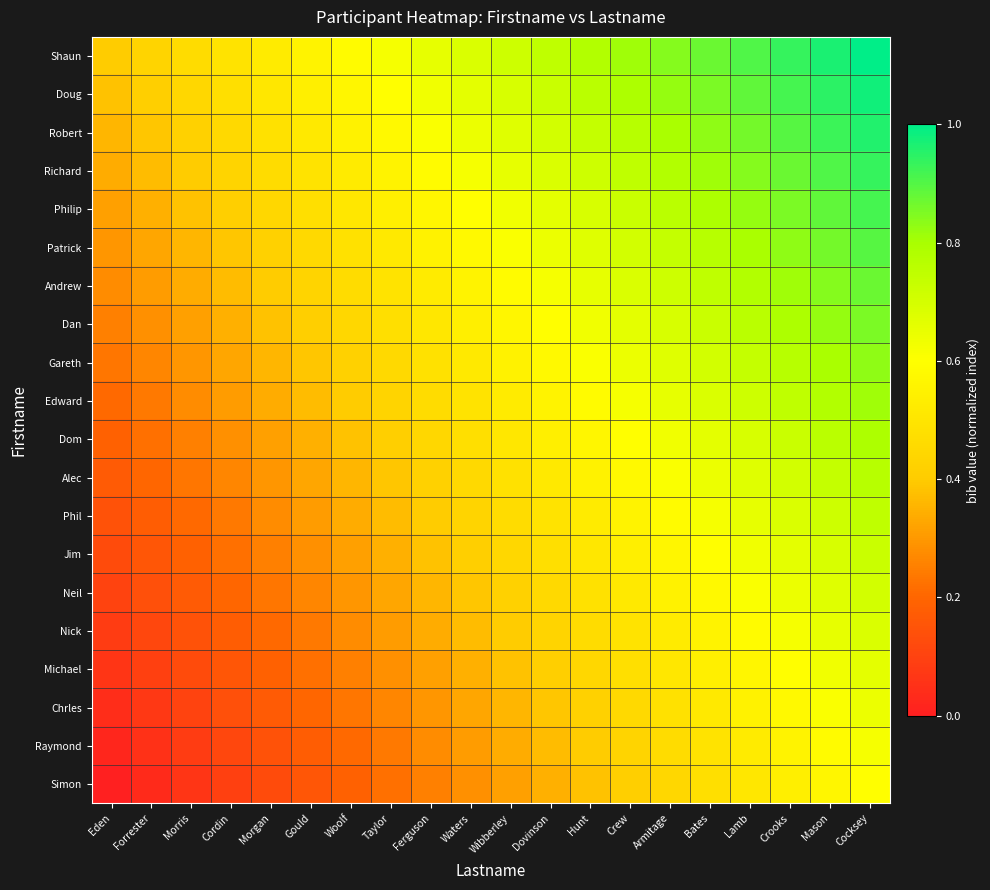

Reading left to right, what are all the values shown in this chart?

Shaun: Eden=0.4	Forrester=0.4	Morris=0.5	Cordin=0.5	Morgan=0.5	Gould=0.6	Woolf=0.6	Taylor=0.6	Ferguson=0.7	Waters=0.7	Wibberley=0.7	Dovinson=0.7	Hunt=0.8	Crew=0.8	Armitage=0.8	Bates=0.9	Lamb=0.9	Crooks=0.9	Mason=1.0	Cocksey=1.0
Doug: Eden=0.4	Forrester=0.4	Morris=0.4	Cordin=0.5	Morgan=0.5	Gould=0.5	Woolf=0.6	Taylor=0.6	Ferguson=0.6	Waters=0.7	Wibberley=0.7	Dovinson=0.7	Hunt=0.8	Crew=0.8	Armitage=0.8	Bates=0.9	Lamb=0.9	Crooks=0.9	Mason=0.9	Cocksey=1.0
Robert: Eden=0.4	Forrester=0.4	Morris=0.4	Cordin=0.5	Morgan=0.5	Gould=0.5	Woolf=0.5	Taylor=0.6	Ferguson=0.6	Waters=0.6	Wibberley=0.7	Dovinson=0.7	Hunt=0.7	Crew=0.8	Armitage=0.8	Bates=0.8	Lamb=0.9	Crooks=0.9	Mason=0.9	Cocksey=1.0
Richard: Eden=0.3	Forrester=0.4	Morris=0.4	Cordin=0.4	Morgan=0.5	Gould=0.5	Woolf=0.5	Taylor=0.6	Ferguson=0.6	Waters=0.6	Wibberley=0.7	Dovinson=0.7	Hunt=0.7	Crew=0.7	Armitage=0.8	Bates=0.8	Lamb=0.8	Crooks=0.9	Mason=0.9	Cocksey=0.9
Philip: Eden=0.3	Forrester=0.3	Morris=0.4	Cordin=0.4	Morgan=0.4	Gould=0.5	Woolf=0.5	Taylor=0.5	Ferguson=0.6	Waters=0.6	Wibberley=0.6	Dovinson=0.7	Hunt=0.7	Crew=0.7	Armitage=0.8	Bates=0.8	Lamb=0.8	Crooks=0.9	Mason=0.9	Cocksey=0.9
Patrick: Eden=0.3	Forrester=0.3	Morris=0.4	Cordin=0.4	Morgan=0.4	Gould=0.5	Woolf=0.5	Taylor=0.5	Ferguson=0.5	Waters=0.6	Wibberley=0.6	Dovinson=0.6	Hunt=0.7	Crew=0.7	Armitage=0.7	Bates=0.8	Lamb=0.8	Crooks=0.8	Mason=0.9	Cocksey=0.9
Andrew: Eden=0.3	Forrester=0.3	Morris=0.3	Cordin=0.4	Morgan=0.4	Gould=0.4	Woolf=0.5	Taylor=0.5	Ferguson=0.5	Waters=0.6	Wibberley=0.6	Dovinson=0.6	Hunt=0.7	Crew=0.7	Armitage=0.7	Bates=0.7	Lamb=0.8	Crooks=0.8	Mason=0.8	Cocksey=0.9
Dan: Eden=0.3	Forrester=0.3	Morris=0.3	Cordin=0.3	Morgan=0.4	Gould=0.4	Woolf=0.4	Taylor=0.5	Ferguson=0.5	Waters=0.5	Wibberley=0.6	Dovinson=0.6	Hunt=0.6	Crew=0.7	Armitage=0.7	Bates=0.7	Lamb=0.8	Crooks=0.8	Mason=0.8	Cocksey=0.9
Gareth: Eden=0.2	Forrester=0.3	Morris=0.3	Cordin=0.3	Morgan=0.4	Gould=0.4	Woolf=0.4	Taylor=0.5	Ferguson=0.5	Waters=0.5	Wibberley=0.5	Dovinson=0.6	Hunt=0.6	Crew=0.6	Armitage=0.7	Bates=0.7	Lamb=0.7	Crooks=0.8	Mason=0.8	Cocksey=0.8
Edward: Eden=0.2	Forrester=0.2	Morris=0.3	Cordin=0.3	Morgan=0.3	Gould=0.4	Woolf=0.4	Taylor=0.4	Ferguson=0.5	Waters=0.5	Wibberley=0.5	Dovinson=0.6	Hunt=0.6	Crew=0.6	Armitage=0.7	Bates=0.7	Lamb=0.7	Crooks=0.7	Mason=0.8	Cocksey=0.8
Dom: Eden=0.2	Forrester=0.2	Morris=0.3	Cordin=0.3	Morgan=0.3	Gould=0.3	Woolf=0.4	Taylor=0.4	Ferguson=0.4	Waters=0.5	Wibberley=0.5	Dovinson=0.5	Hunt=0.6	Crew=0.6	Armitage=0.6	Bates=0.7	Lamb=0.7	Crooks=0.7	Mason=0.8	Cocksey=0.8
Alec: Eden=0.2	Forrester=0.2	Morris=0.2	Cordin=0.3	Morgan=0.3	Gould=0.3	Woolf=0.4	Taylor=0.4	Ferguson=0.4	Waters=0.5	Wibberley=0.5	Dovinson=0.5	Hunt=0.5	Crew=0.6	Armitage=0.6	Bates=0.6	Lamb=0.7	Crooks=0.7	Mason=0.7	Cocksey=0.8
Phil: Eden=0.1	Forrester=0.2	Morris=0.2	Cordin=0.2	Morgan=0.3	Gould=0.3	Woolf=0.3	Taylor=0.4	Ferguson=0.4	Waters=0.4	Wibberley=0.5	Dovinson=0.5	Hunt=0.5	Crew=0.6	Armitage=0.6	Bates=0.6	Lamb=0.7	Crooks=0.7	Mason=0.7	Cocksey=0.7
Jim: Eden=0.1	Forrester=0.2	Morris=0.2	Cordin=0.2	Morgan=0.3	Gould=0.3	Woolf=0.3	Taylor=0.3	Ferguson=0.4	Waters=0.4	Wibberley=0.4	Dovinson=0.5	Hunt=0.5	Crew=0.5	Armitage=0.6	Bates=0.6	Lamb=0.6	Crooks=0.7	Mason=0.7	Cocksey=0.7
Neil: Eden=0.1	Forrester=0.1	Morris=0.2	Cordin=0.2	Morgan=0.2	Gould=0.3	Woolf=0.3	Taylor=0.3	Ferguson=0.4	Waters=0.4	Wibberley=0.4	Dovinson=0.5	Hunt=0.5	Crew=0.5	Armitage=0.5	Bates=0.6	Lamb=0.6	Crooks=0.6	Mason=0.7	Cocksey=0.7
Nick: Eden=0.1	Forrester=0.1	Morris=0.1	Cordin=0.2	Morgan=0.2	Gould=0.2	Woolf=0.3	Taylor=0.3	Ferguson=0.3	Waters=0.4	Wibberley=0.4	Dovinson=0.4	Hunt=0.5	Crew=0.5	Armitage=0.5	Bates=0.6	Lamb=0.6	Crooks=0.6	Mason=0.7	Cocksey=0.7
Michael: Eden=0.1	Forrester=0.1	Morris=0.1	Cordin=0.2	Morgan=0.2	Gould=0.2	Woolf=0.3	Taylor=0.3	Ferguson=0.3	Waters=0.3	Wibberley=0.4	Dovinson=0.4	Hunt=0.4	Crew=0.5	Armitage=0.5	Bates=0.5	Lamb=0.6	Crooks=0.6	Mason=0.6	Cocksey=0.7
Chrles: Eden=0.0	Forrester=0.1	Morris=0.1	Cordin=0.1	Morgan=0.2	Gould=0.2	Woolf=0.2	Taylor=0.3	Ferguson=0.3	Waters=0.3	Wibberley=0.4	Dovinson=0.4	Hunt=0.4	Crew=0.5	Armitage=0.5	Bates=0.5	Lamb=0.5	Crooks=0.6	Mason=0.6	Cocksey=0.6
Raymond: Eden=0.0	Forrester=0.1	Morris=0.1	Cordin=0.1	Morgan=0.1	Gould=0.2	Woolf=0.2	Taylor=0.2	Ferguson=0.3	Waters=0.3	Wibberley=0.3	Dovinson=0.4	Hunt=0.4	Crew=0.4	Armitage=0.5	Bates=0.5	Lamb=0.5	Crooks=0.6	Mason=0.6	Cocksey=0.6
Simon: Eden=0.0	Forrester=0.0	Morris=0.1	Cordin=0.1	Morgan=0.1	Gould=0.2	Woolf=0.2	Taylor=0.2	Ferguson=0.3	Waters=0.3	Wibberley=0.3	Dovinson=0.3	Hunt=0.4	Crew=0.4	Armitage=0.4	Bates=0.5	Lamb=0.5	Crooks=0.5	Mason=0.6	Cocksey=0.6